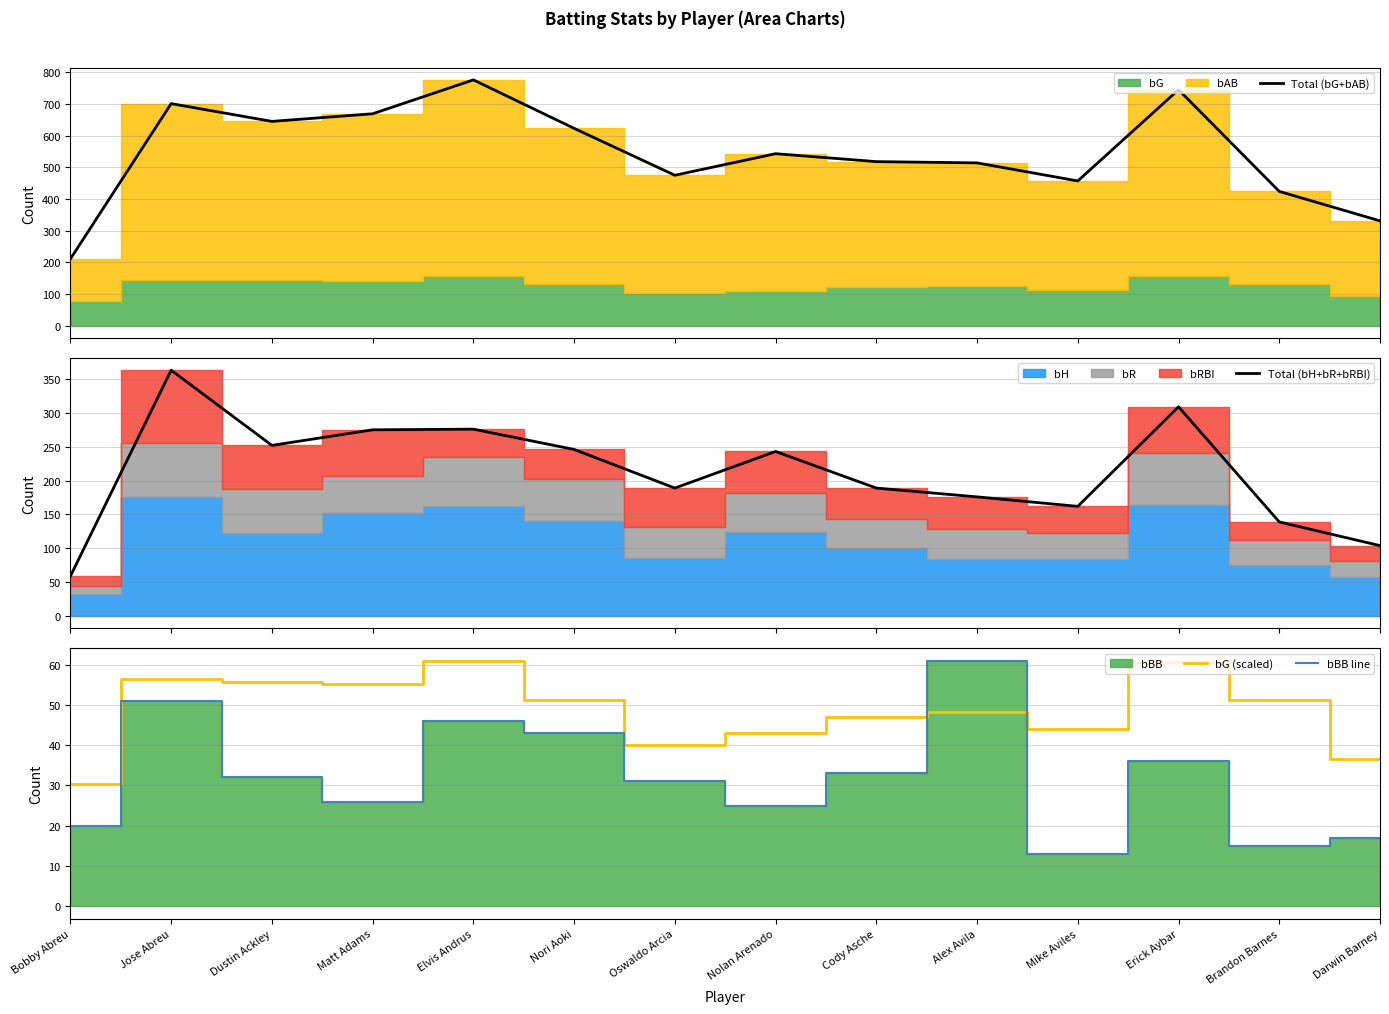

True or false: Total (bG+bAB) has a value of 518.0 at Cody Asche.

True